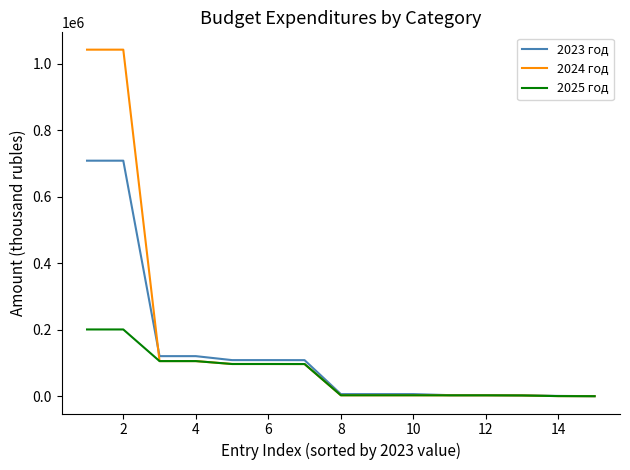

Which series has the largest total across all categories?

2024 год